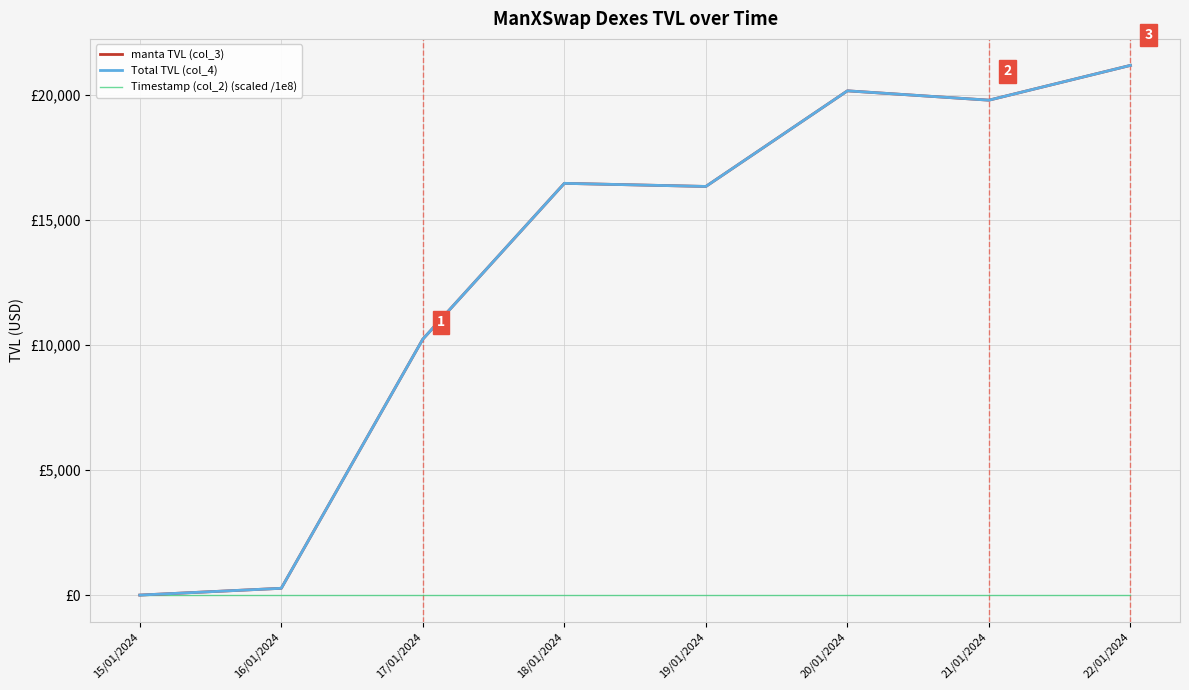

Reading left to right, transcribe all the data shown in this chart.

manta TVL (col_3): 2.6	274.3	10232.6	16462.2	16338.0	20160.5	19787.1	21178.0
Total TVL (col_4): 2.6	274.3	10232.6	16462.2	16338.0	20160.5	19787.1	21178.0
Timestamp (col_2) (scaled /1e8): 17.1	17.1	17.1	17.1	17.1	17.1	17.1	17.1